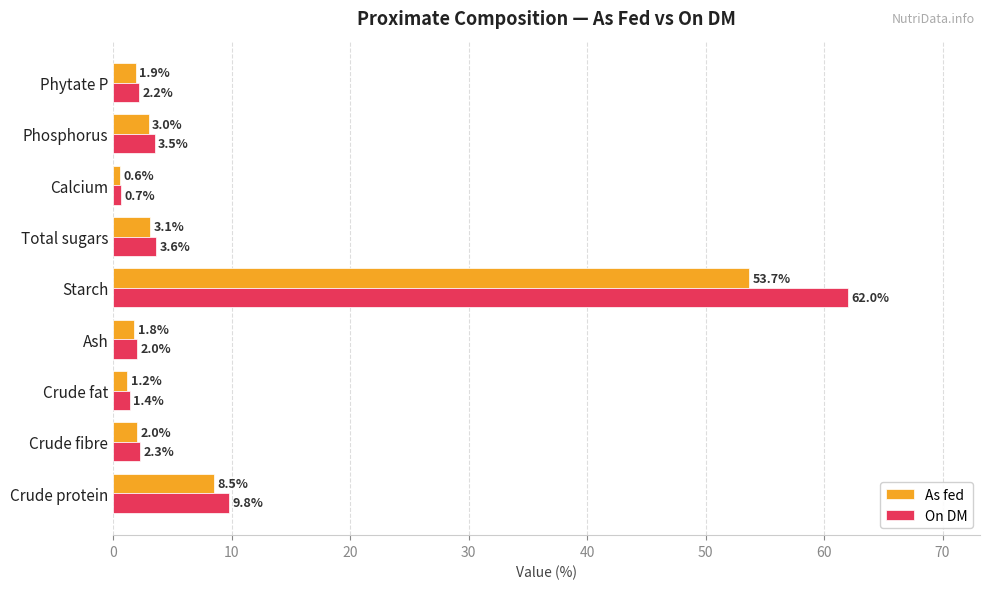

Which series changed the most between Crude fibre and Calcium?

On DM